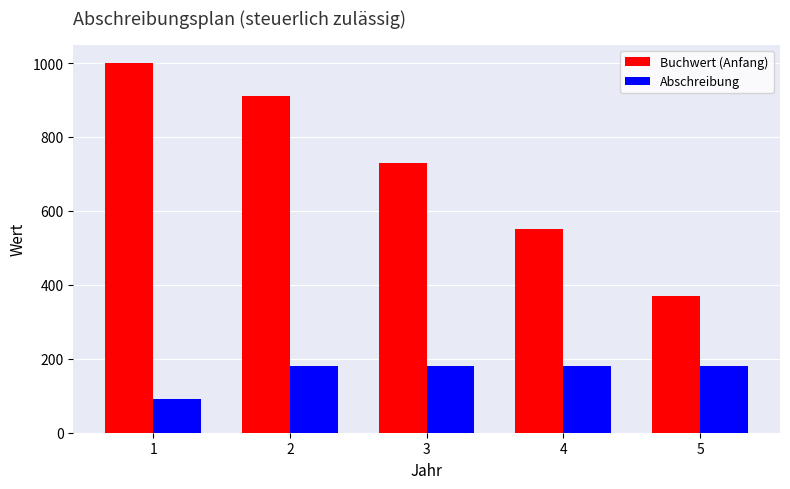

List the series in order of their overall mean, highest first.

Buchwert (Anfang), Abschreibung